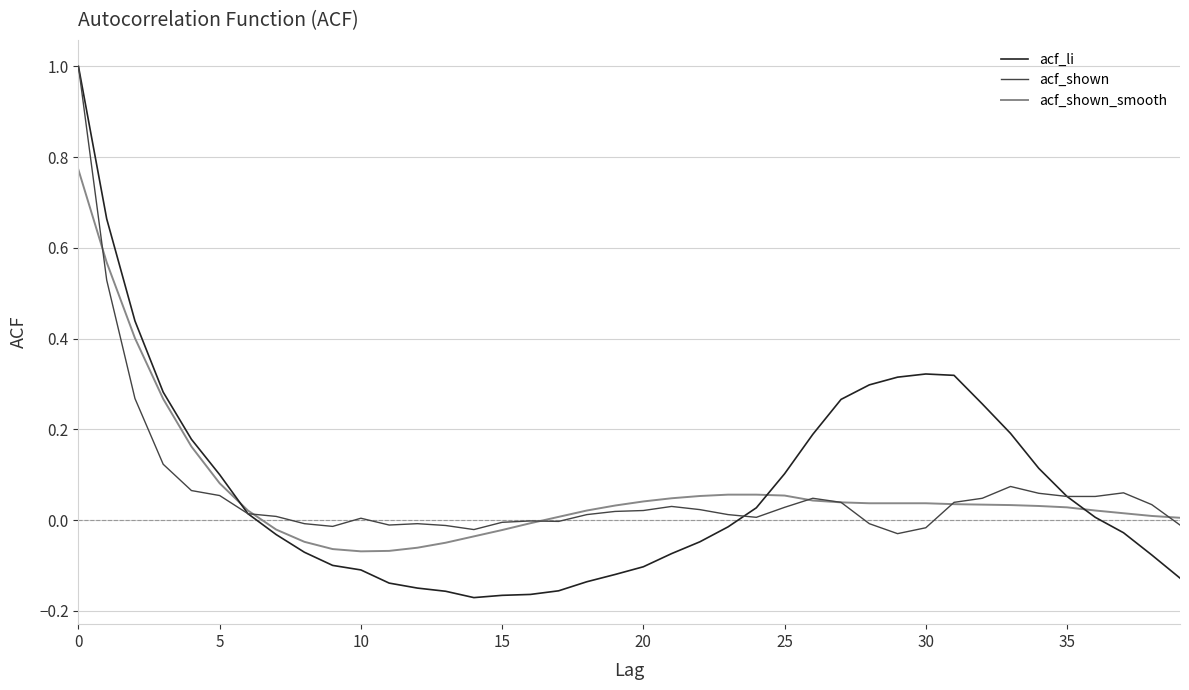

Count the number of categories in the chart.

40